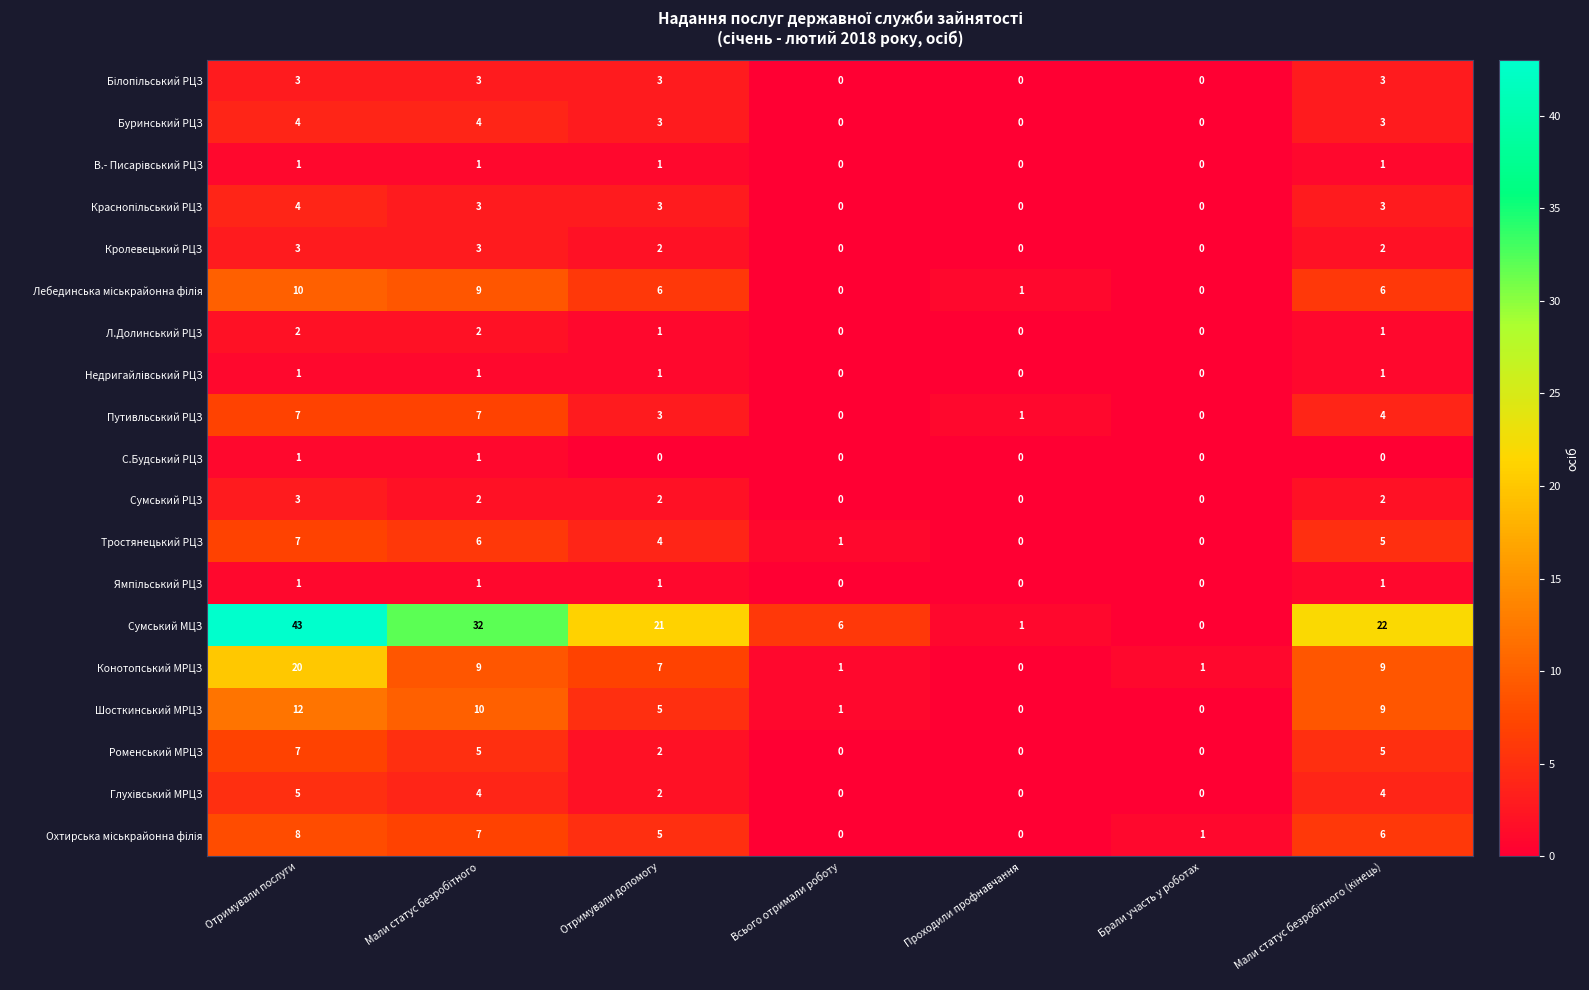

Count the Роменський МРЦЗ values in the range 0 to 5.

6